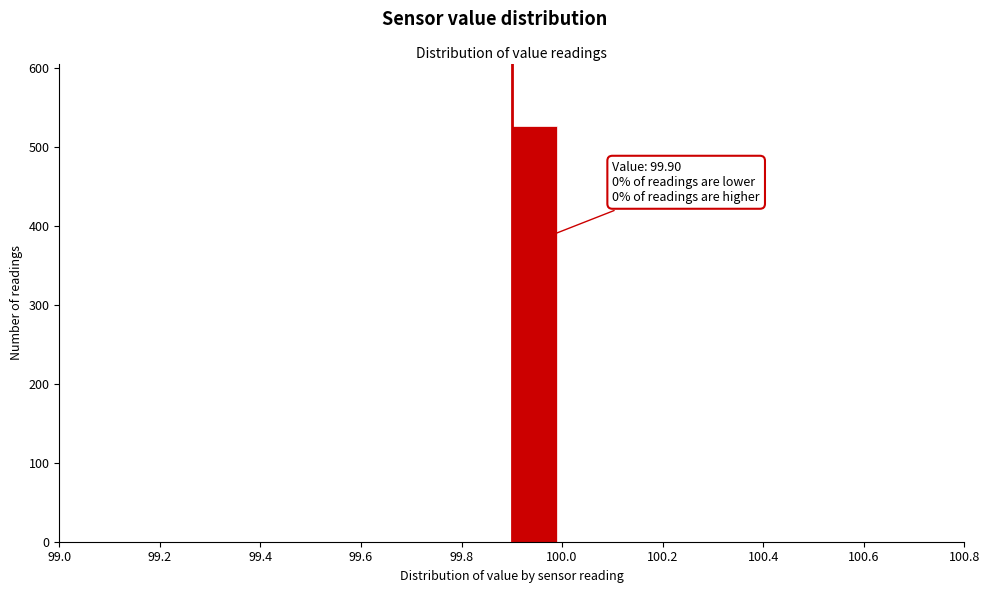

Which range on the x-axis has the tallest bar?

99.90 to 99.99